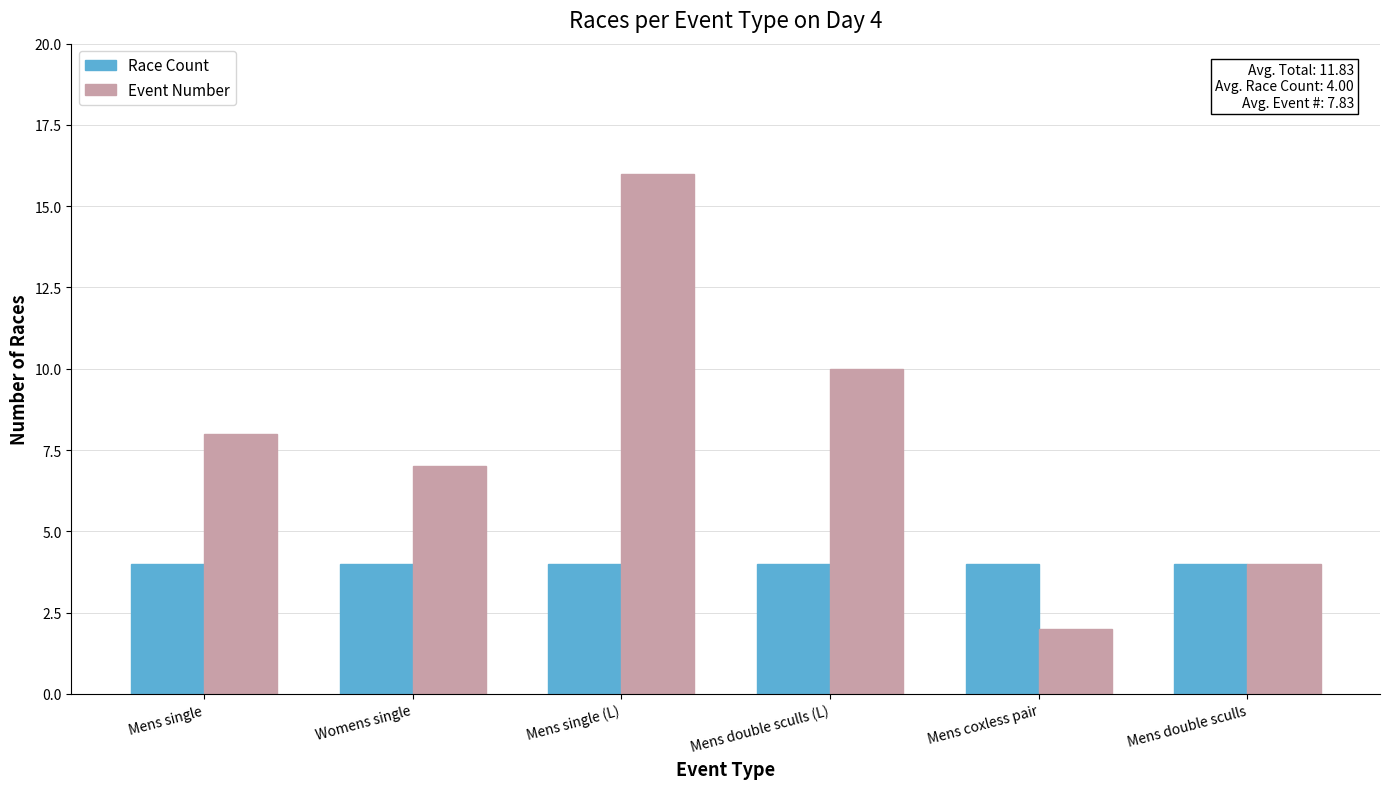

Reading left to right, what are all the values shown in this chart?

Race Count: Mens single=4	Womens single=4	Mens single (L)=4	Mens double sculls (L)=4	Mens coxless pair=4	Mens double sculls=4
Event Number: Mens single=8	Womens single=7	Mens single (L)=16	Mens double sculls (L)=10	Mens coxless pair=2	Mens double sculls=4